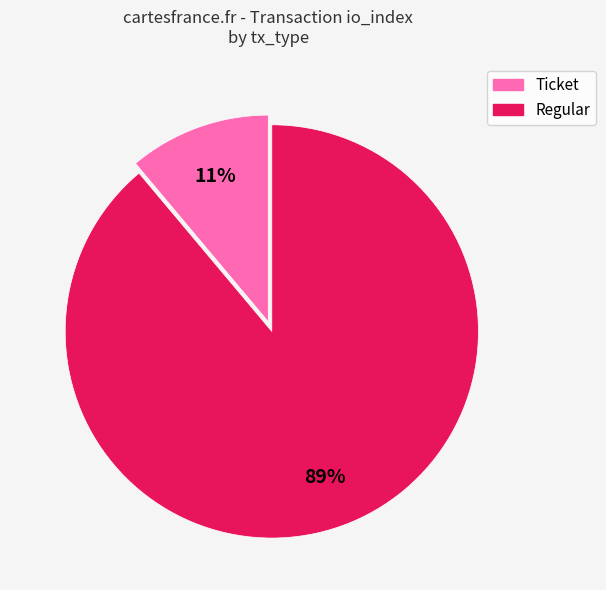

How many slices are in this pie chart?

2